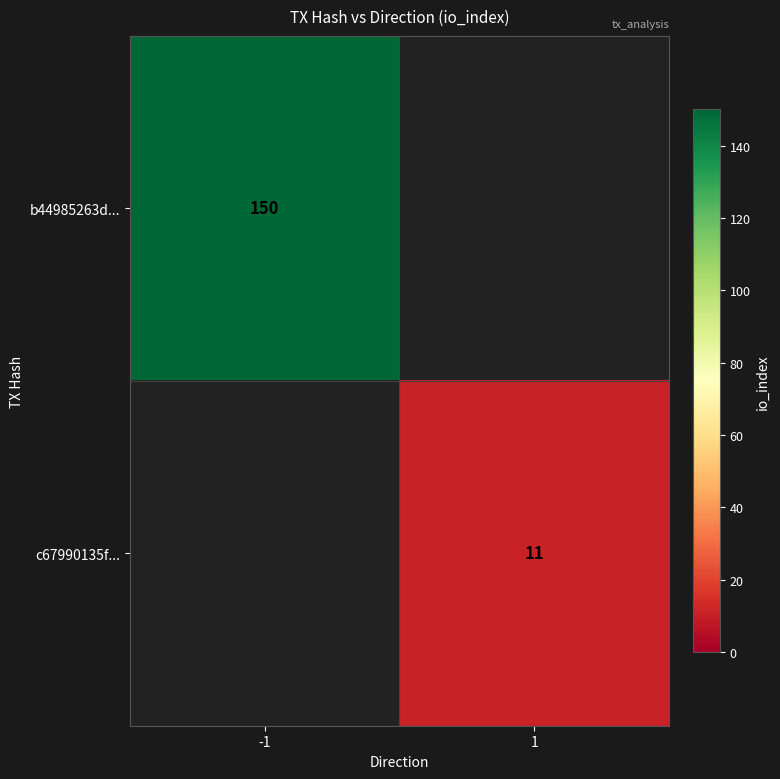

The c67990135f... series shows 11 at 1. True or false?

True